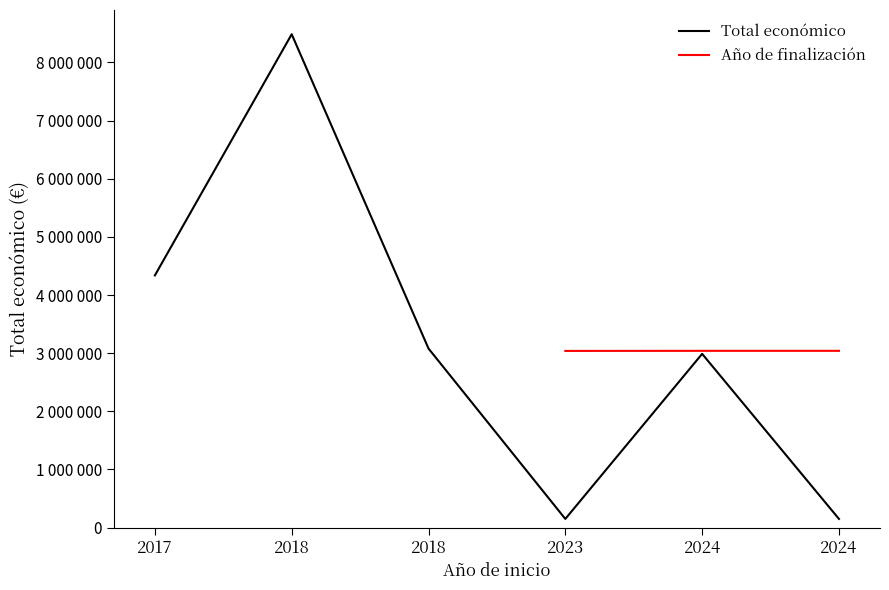

The value of Total económico at 2024 is 150000.0. True or false?

True